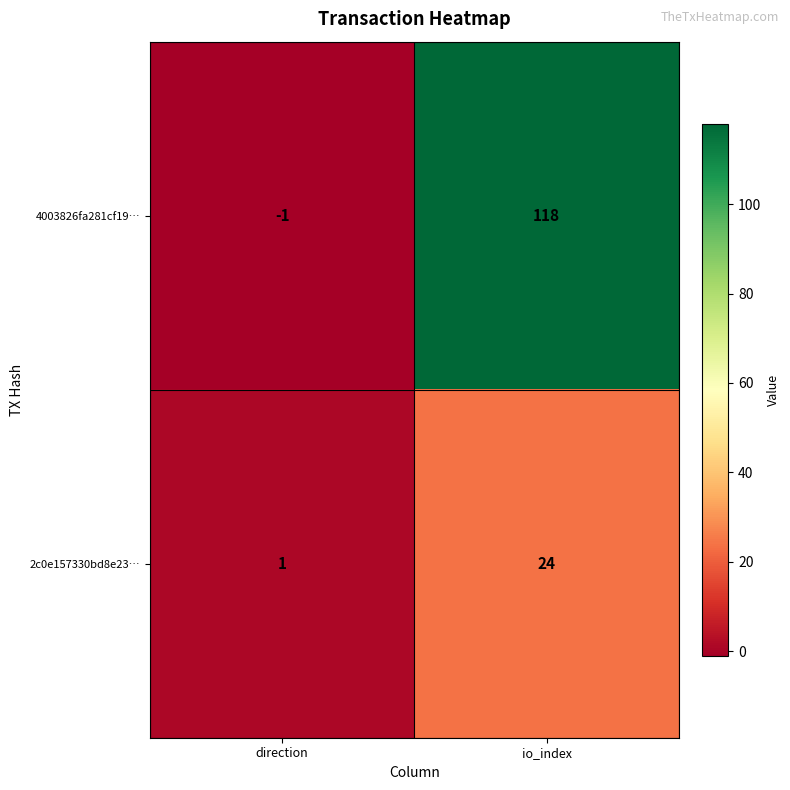

At direction, list the series in order from smallest to largest.

4003826fa281cf19…, 2c0e157330bd8e23…